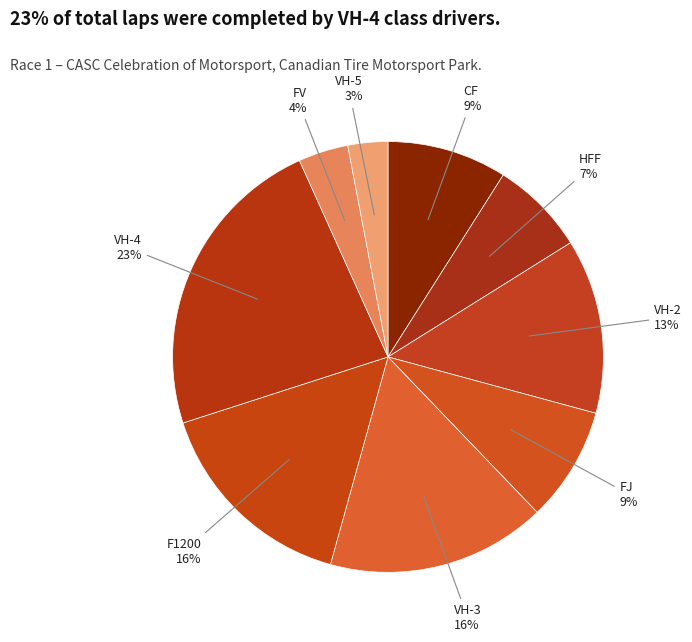

Which slice is the smallest?

VH-5